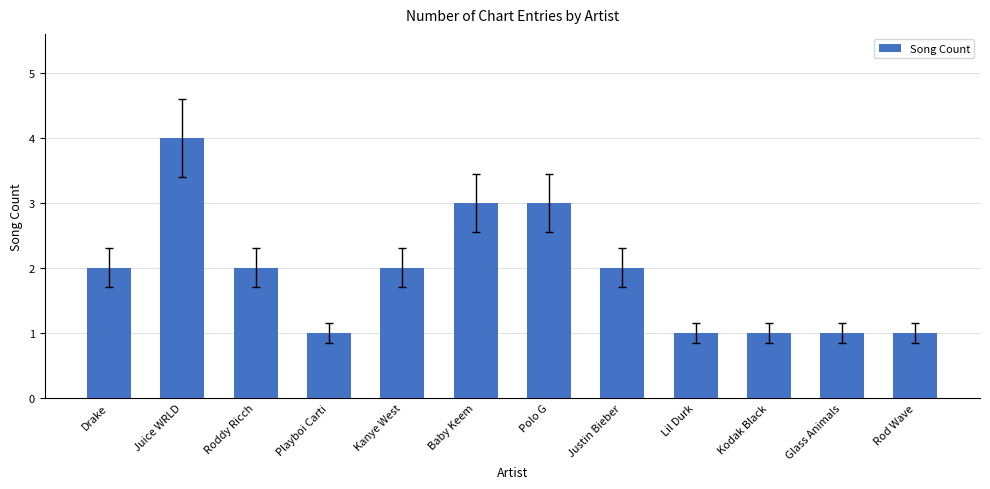

What is the minimum value shown in the chart?

1